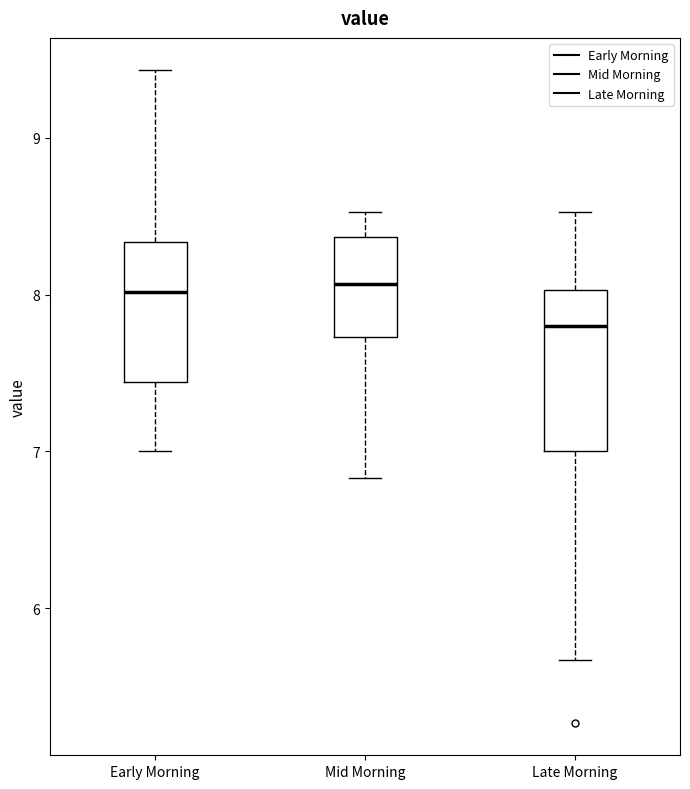

Reading left to right, transcribe this box plot: for each box, give where its median line is, the range the box spans, and where its two whiskers end, as read against the y-axis. The values are not printed on the chart, so give them approximately, as read against the axis.

Early Morning: median 8.0, box 7.4 to 8.3, whiskers 7.0 to 9.4
Mid Morning: median 8.1, box 7.7 to 8.4, whiskers 6.8 to 8.5
Late Morning: median 7.8, box 7.0 to 8.0, whiskers 5.7 to 8.5